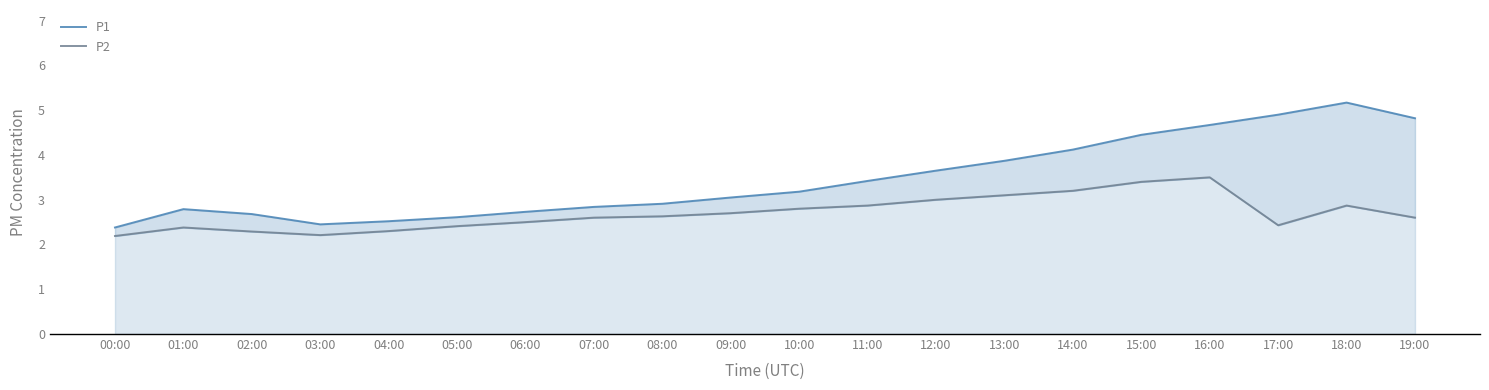

Which has a higher value, 04:00 or 17:00?

17:00